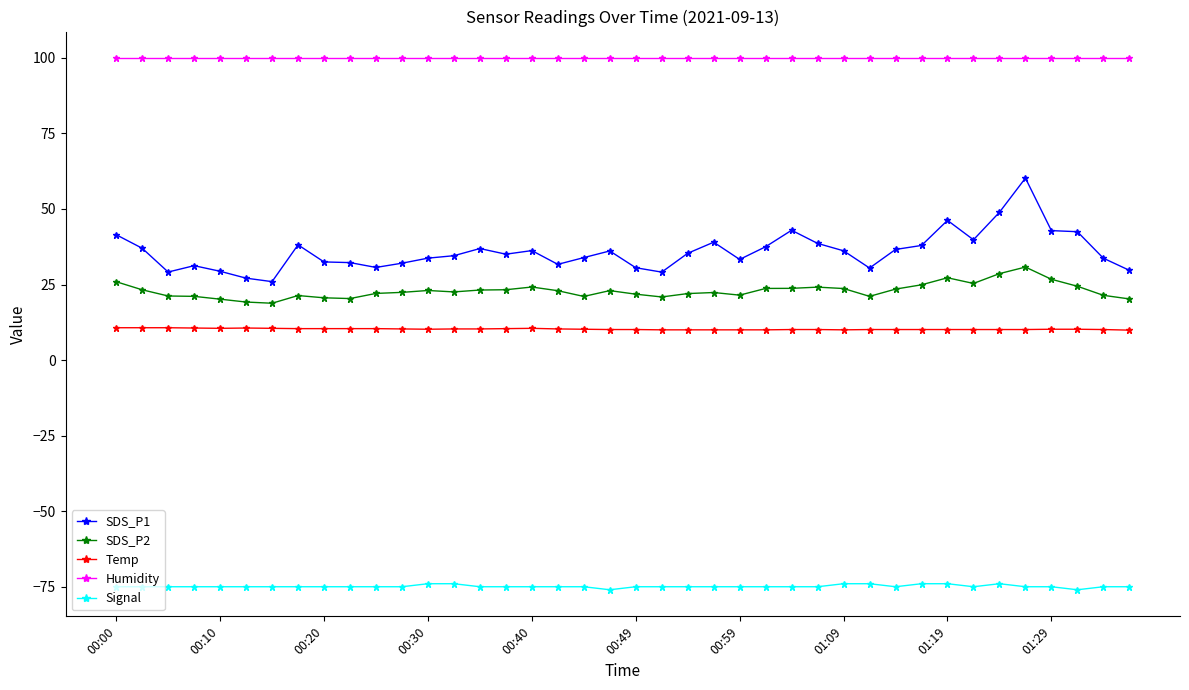

Which series has the widest spread of values?

SDS_P1